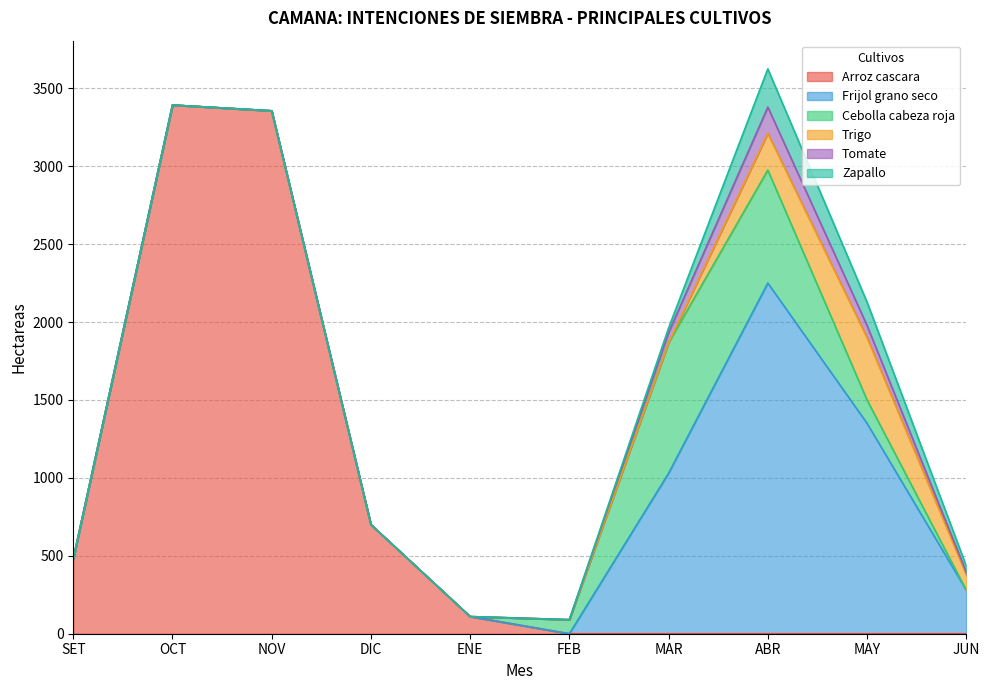

True or false: Arroz cascara and Tomate intersect in this chart.

False